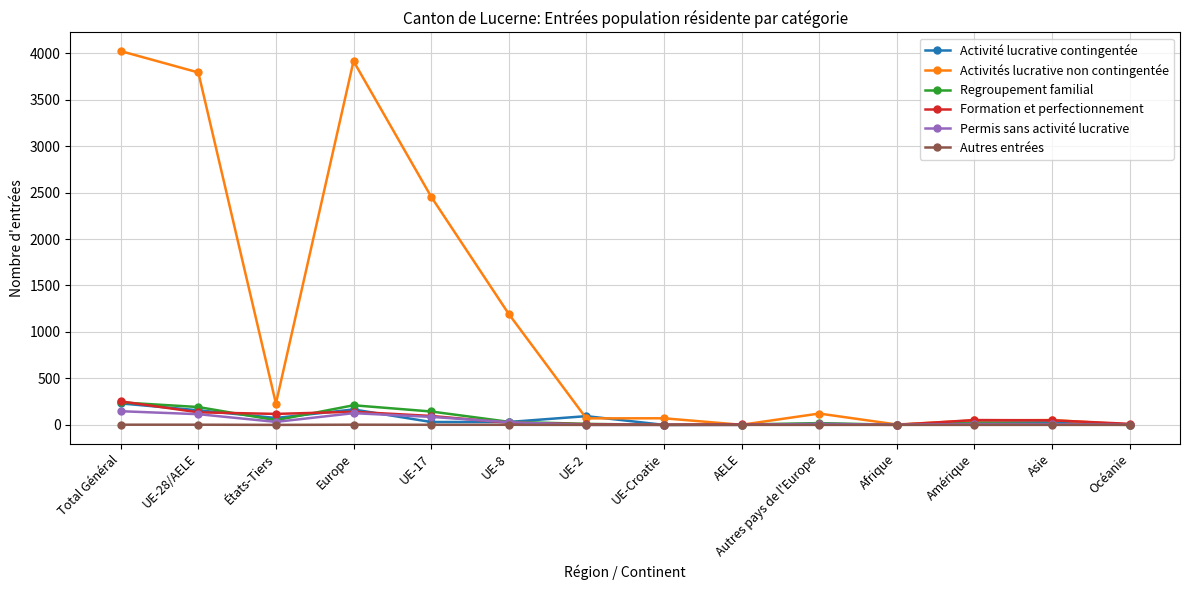

The value of Permis sans activité lucrative at UE-28/AELE is 115. True or false?

True